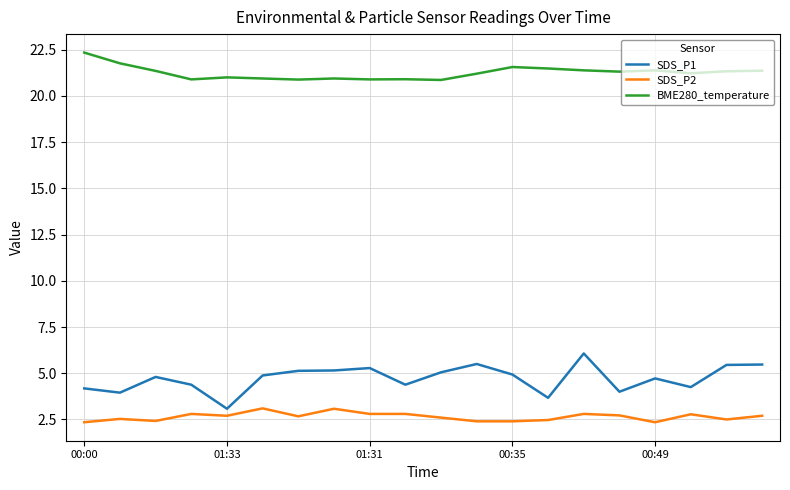

True or false: BME280_temperature and SDS_P1 cross at least once.

False